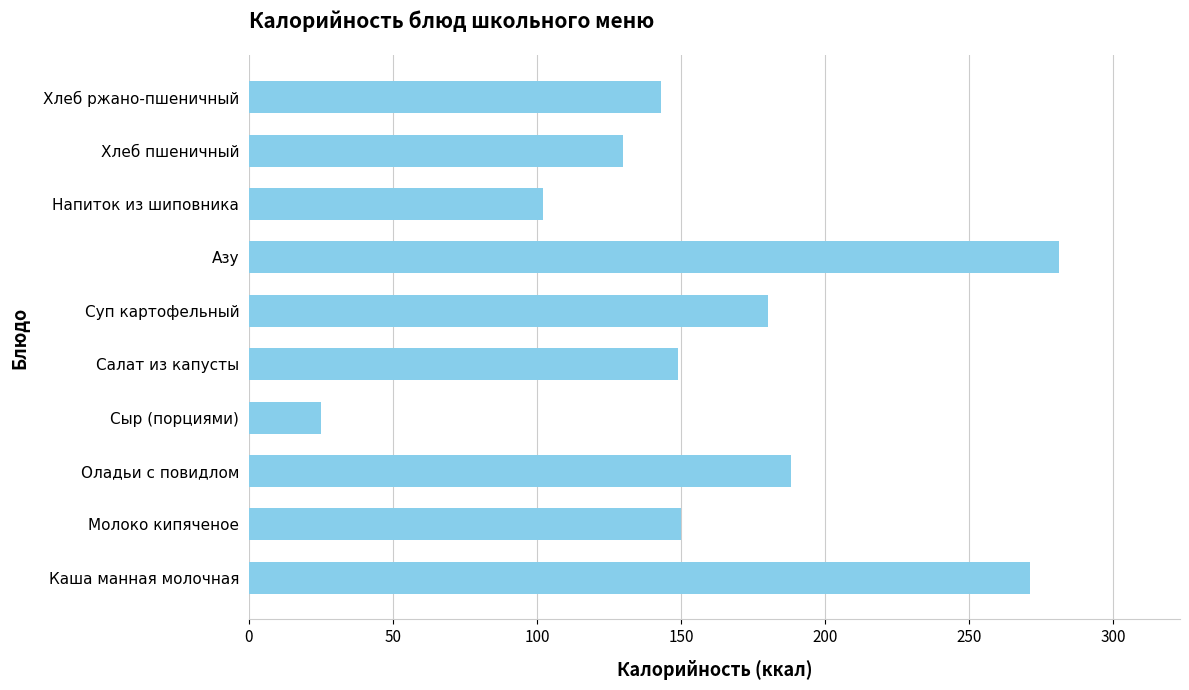

How many bars are there in total?

10